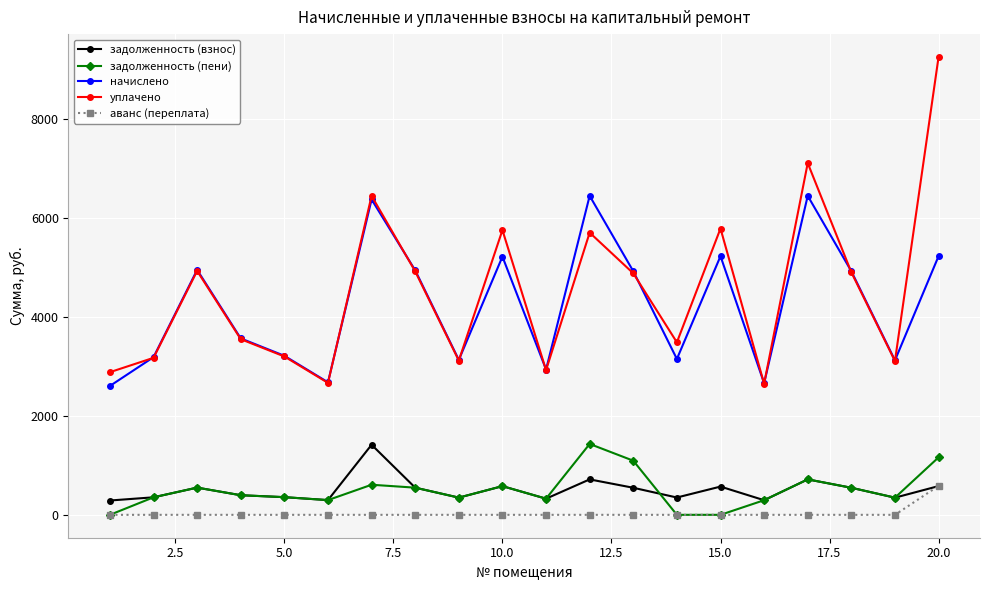

How many values in the задолженность (пени) series exceed 396?

10